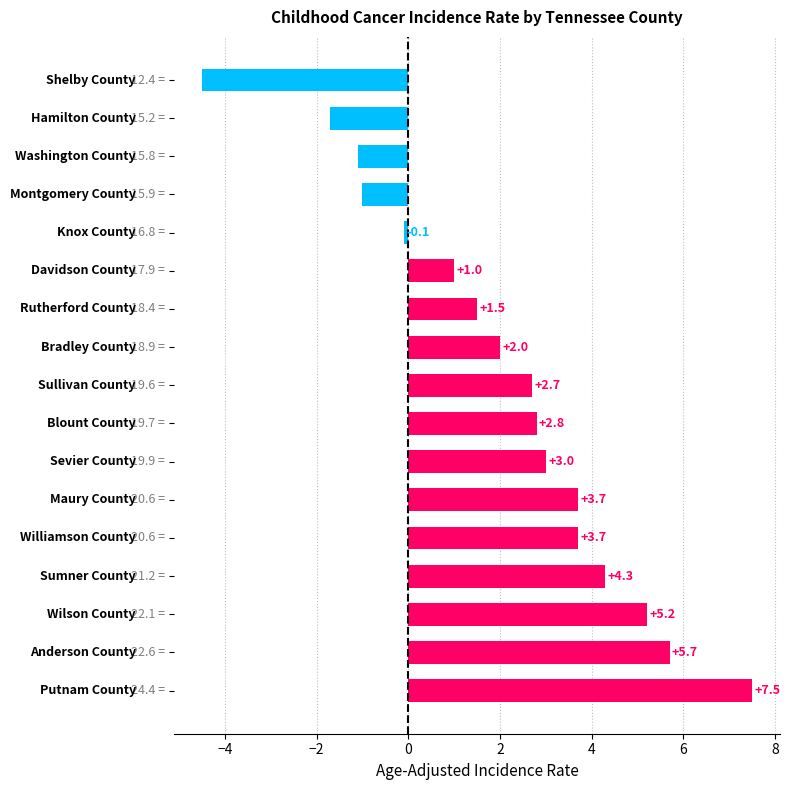

What is the maximum value shown in the chart?

7.5